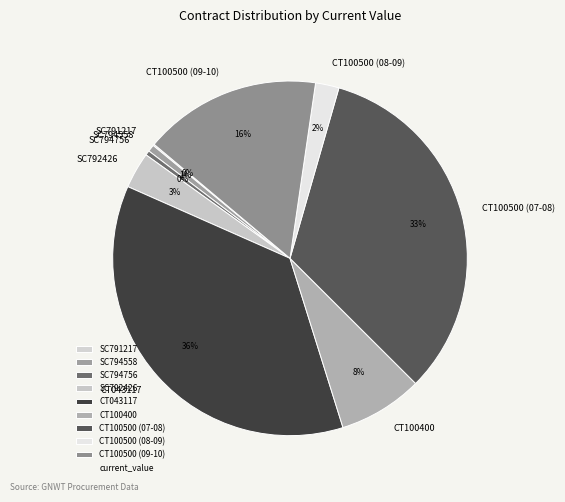

Does any single category account for the majority?

No